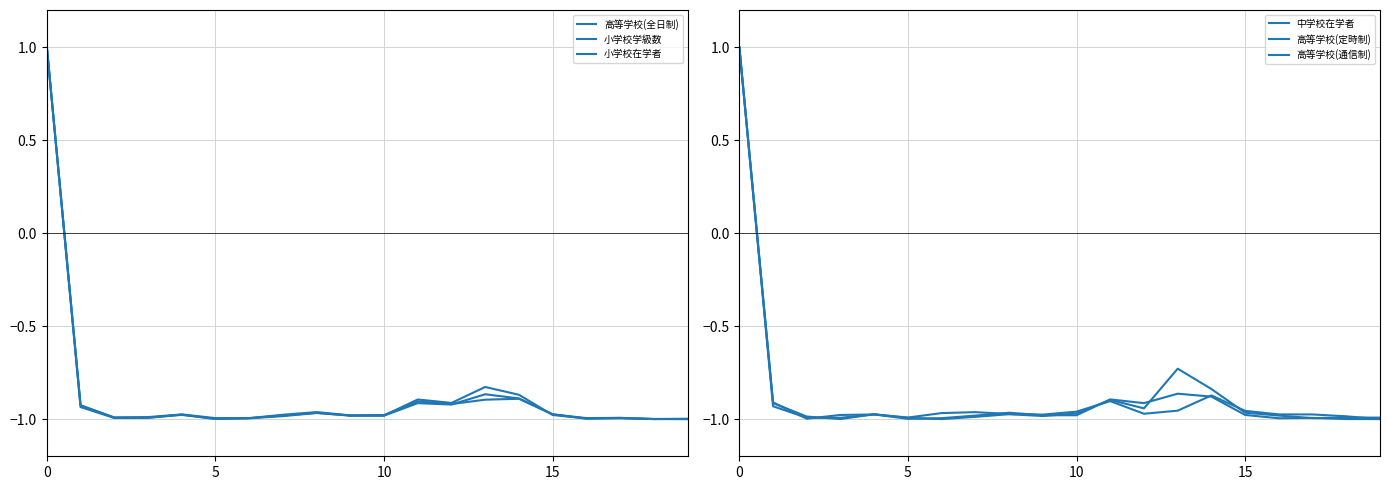

What is the difference between the second highest and minimum values in the 高等学校(全日制) series?

0.1